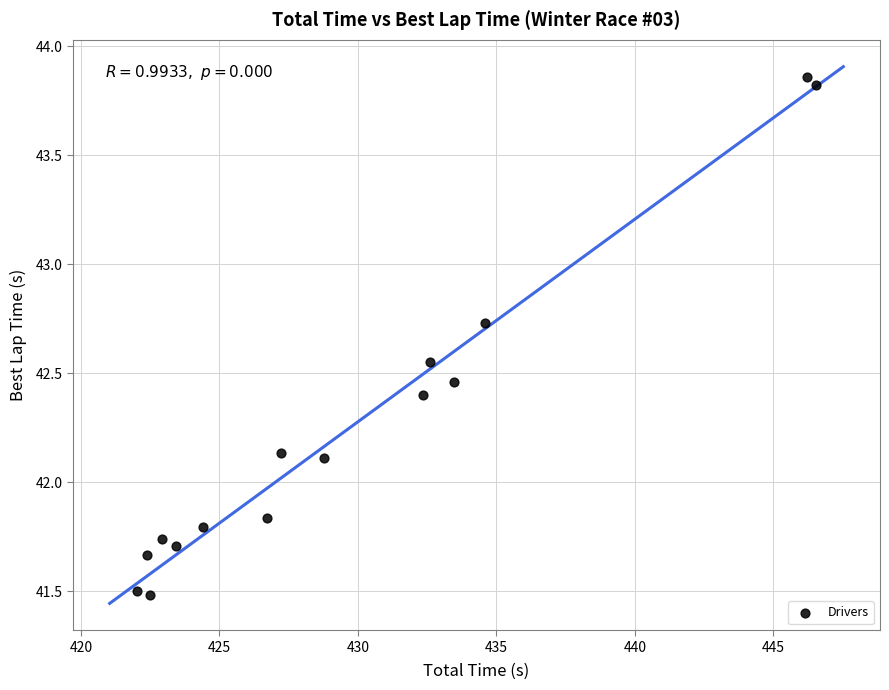

What is the range of X values (max minus min)?

24.5